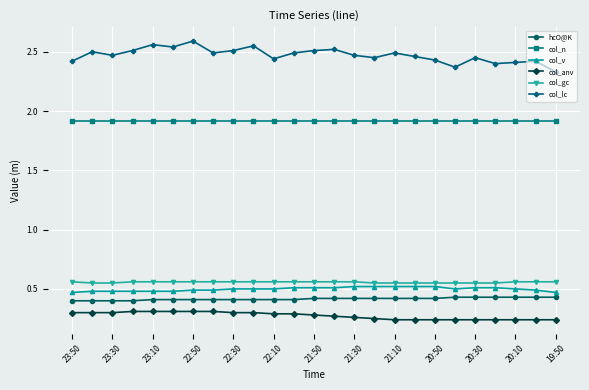

True or false: col_gc and col_v intersect in this chart.

False